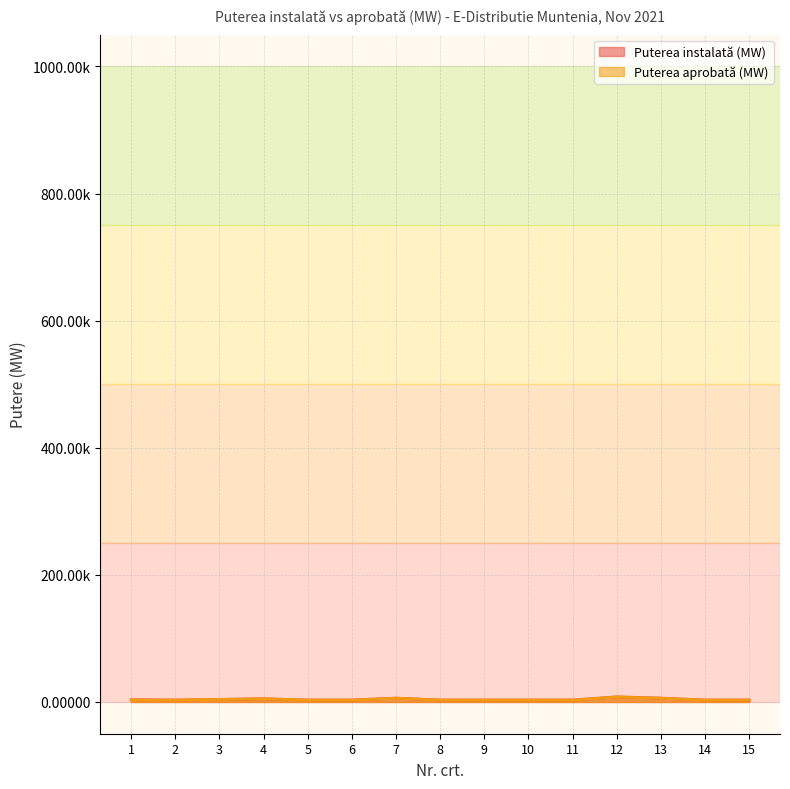

Reading right to left, transcribe all the data shown in this chart.

Puterea instalată (MW): 15=0.0	14=0.0	13=0.0	12=0.0	11=0.0	10=0.0	9=0.0	8=0.0	7=0.0	6=0.0	5=0.0	4=0.0	3=0.0	2=0.0	1=0.0
Puterea aprobată (MW): 15=0.0	14=0.0	13=0.0	12=0.0	11=0.0	10=0.0	9=0.0	8=0.0	7=0.0	6=0.0	5=0.0	4=0.0	3=0.0	2=0.0	1=0.0